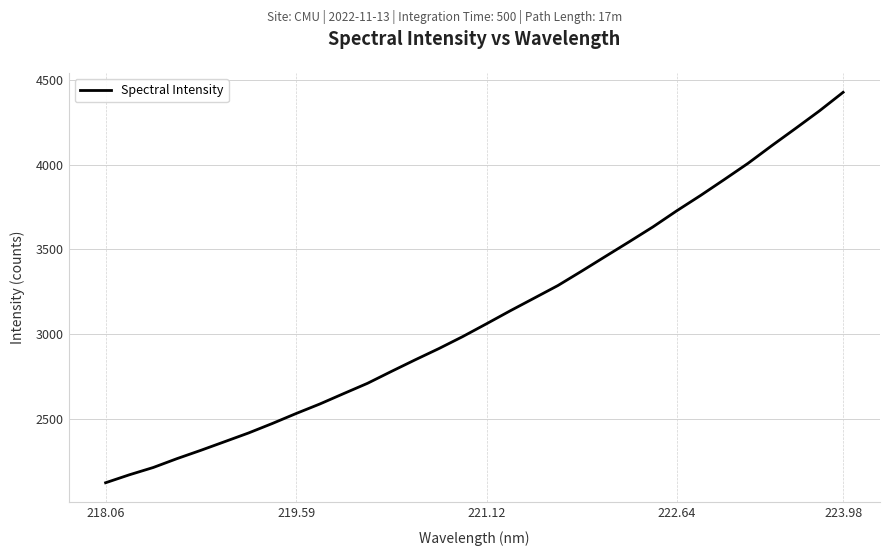

What is the difference between the maximum and minimum values?

2309.6